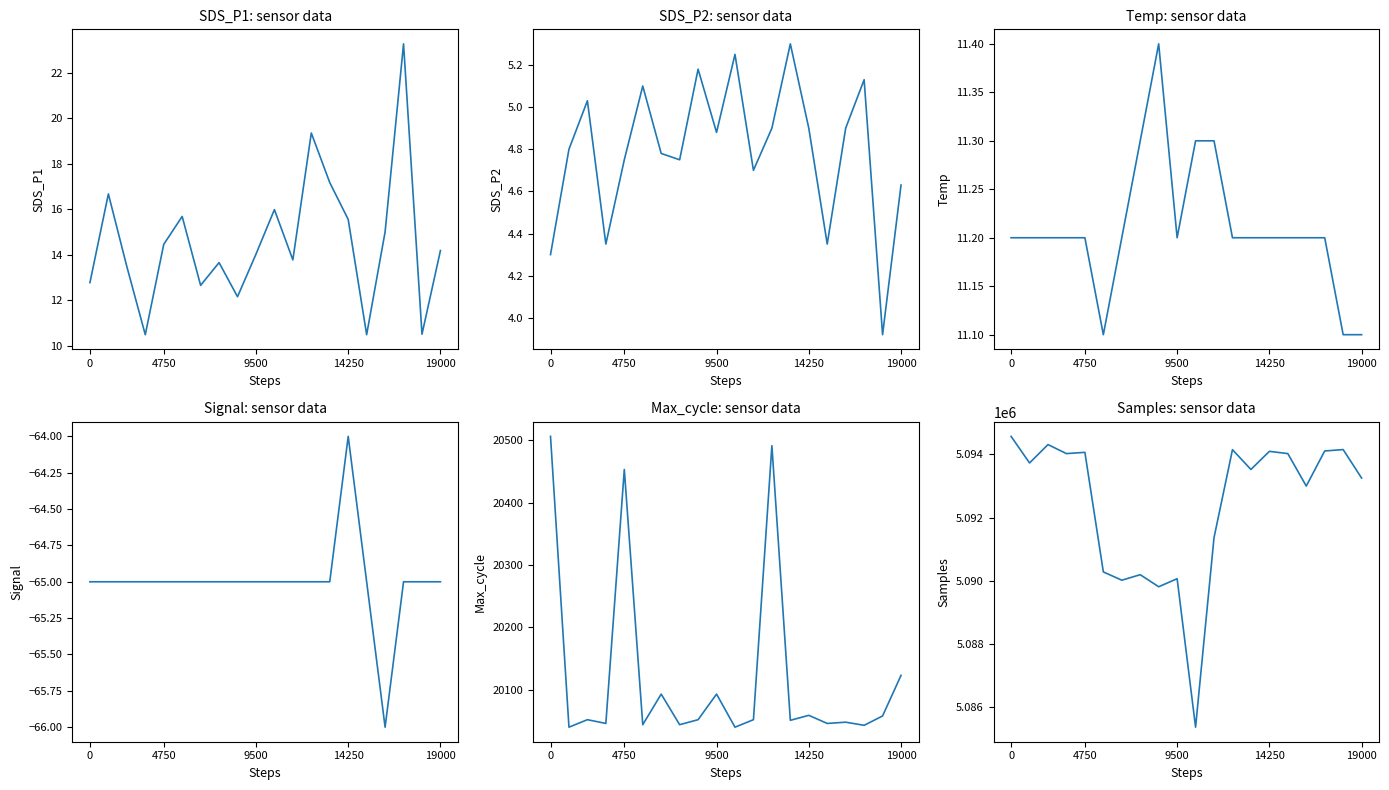

Which series has the widest spread of values?

Samples